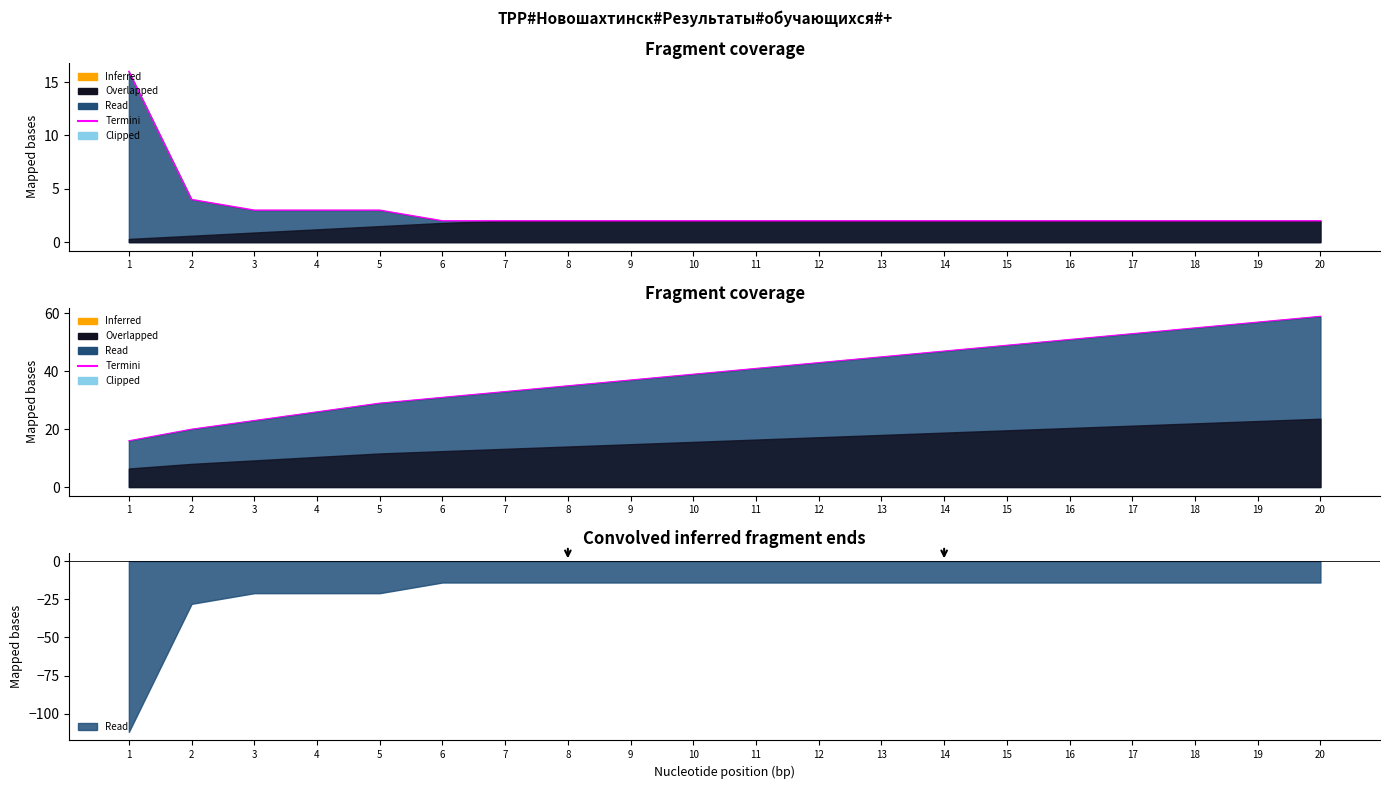

At which label does the data first exceed 41?

12